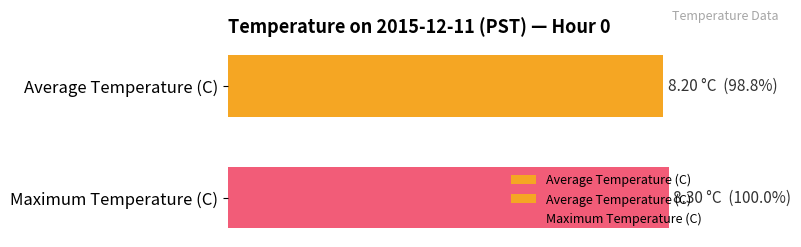

The chart shows a value of 100.0 at Maximum Temperature (C). True or false?

True